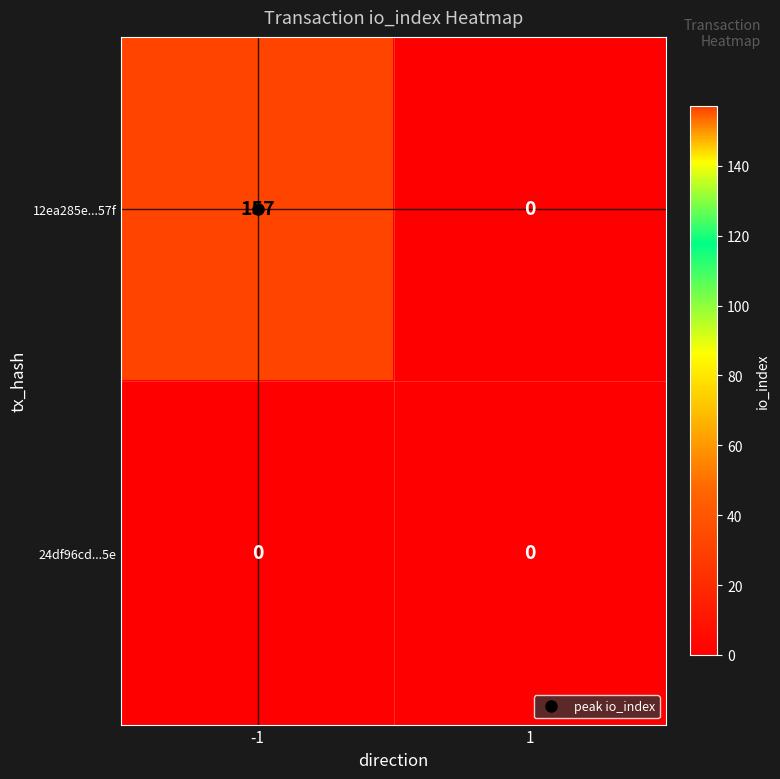

How many distinct data groups are displayed?

2